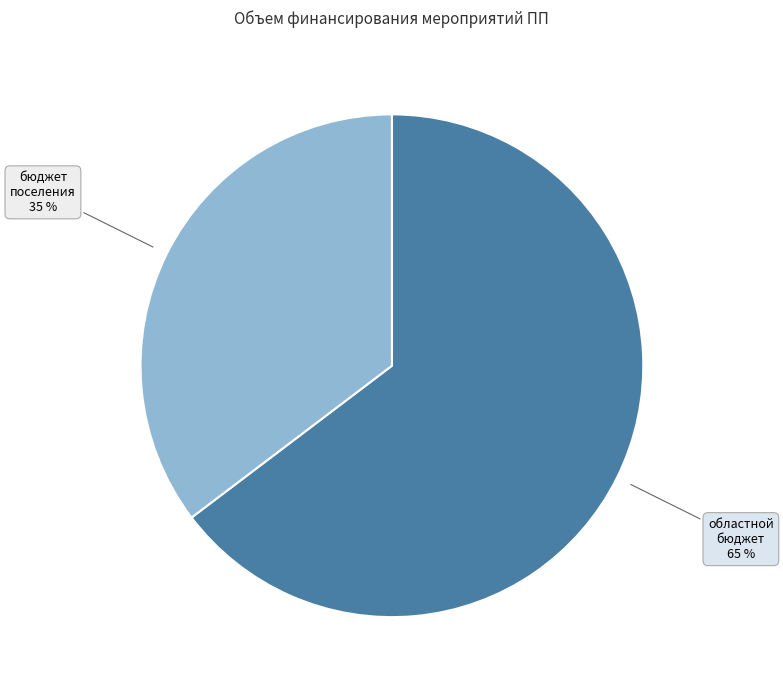

How many slices are in this pie chart?

2